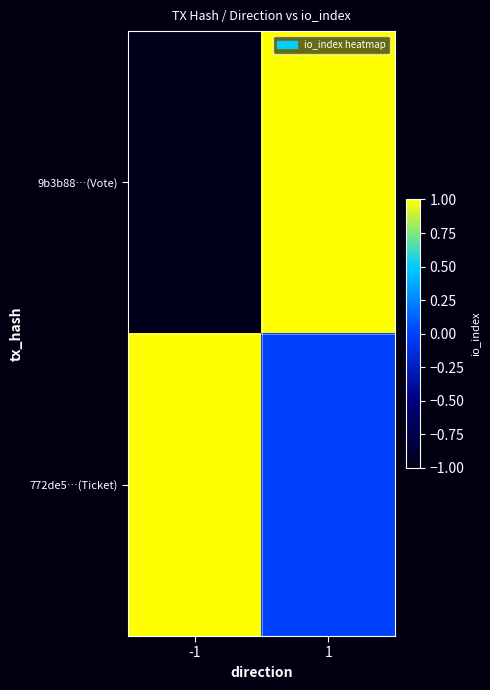

Reading right to left, list all the values displayed in this chart.

9b3b88…(Vote): 1=1	-1=-1
772de5…(Ticket): 1=0	-1=1